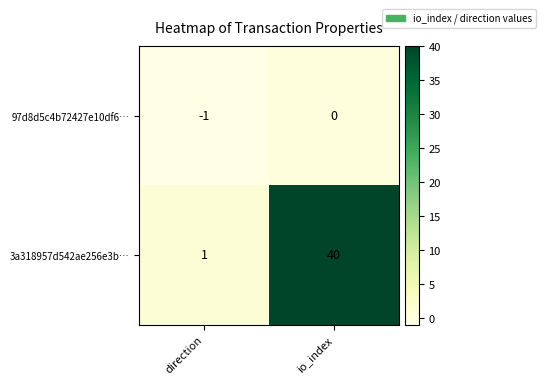

At which label does 97d8d5c4b72427e10df6… reach its minimum?

direction